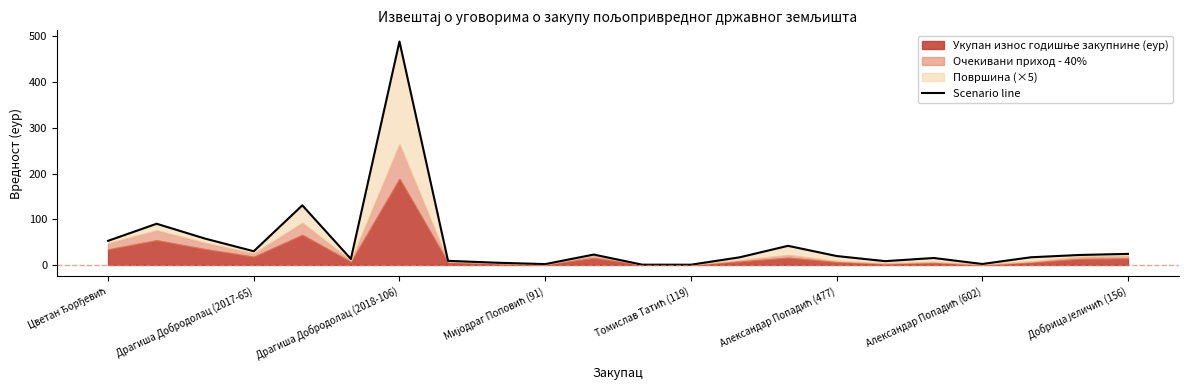

How many values are below 19?

11